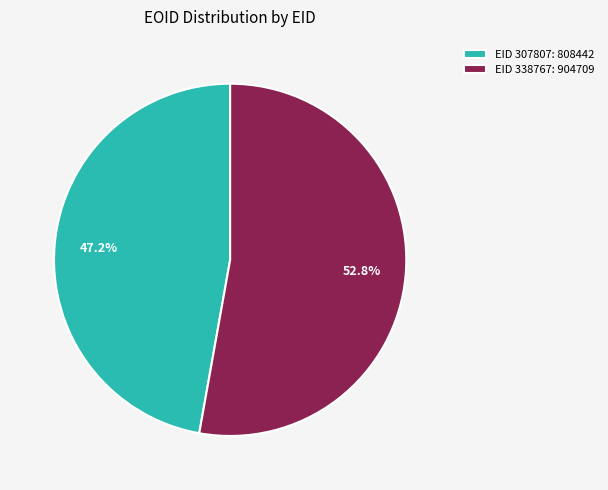

Combined, what portion of the pie is EID 307807: 808442 and EID 338767: 904709?

100.0%